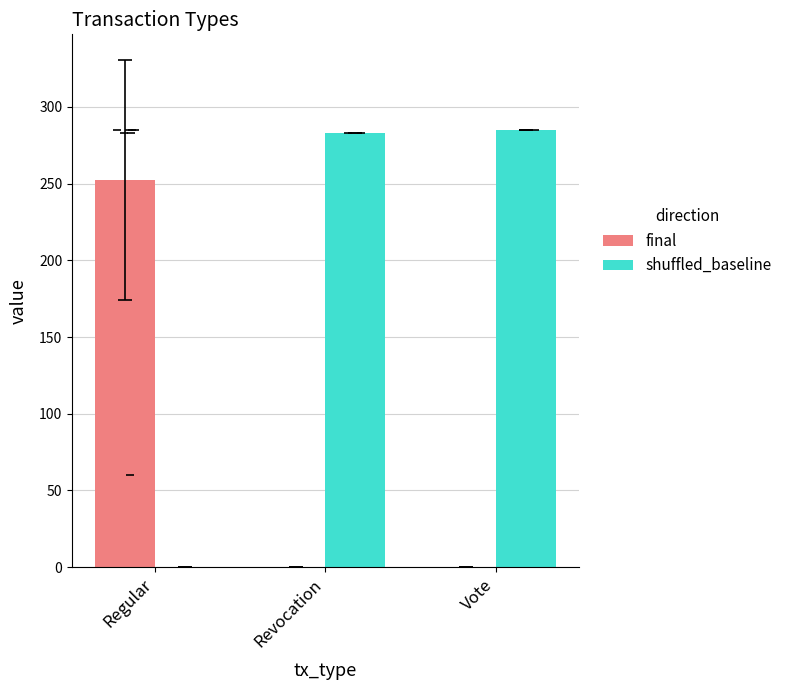

Reading left to right, what are all the values shown in this chart?

final: Regular=252.4	Revocation=0.0	Vote=0.0
shuffled_baseline: Regular=0.0	Revocation=283.3	Vote=285.0